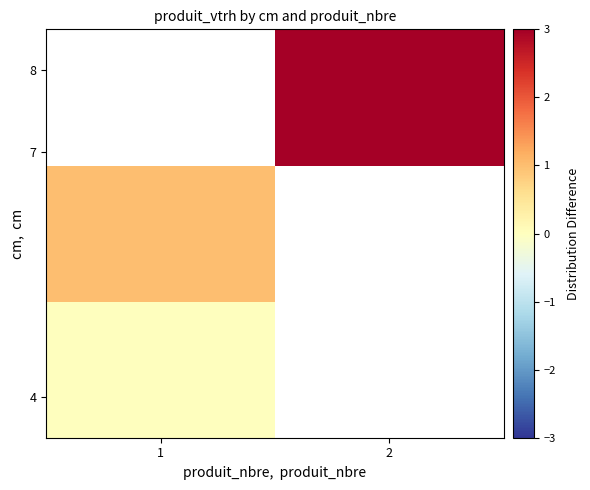

At which category does the chart reach its peak across all series?

2